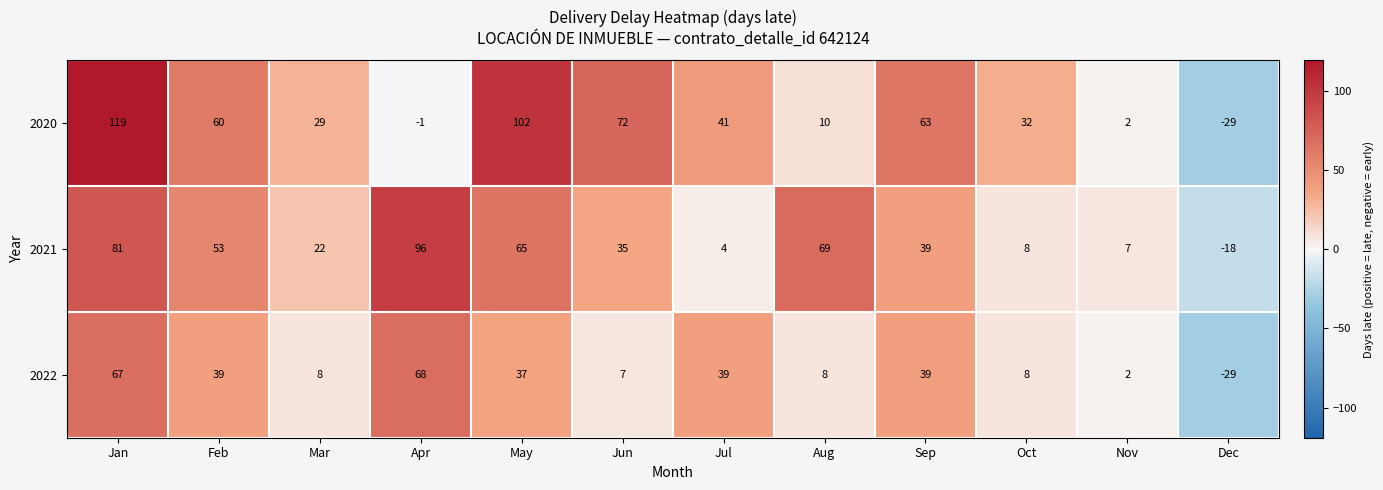

What is the difference between the maximum and minimum values in the 2021 series?

114